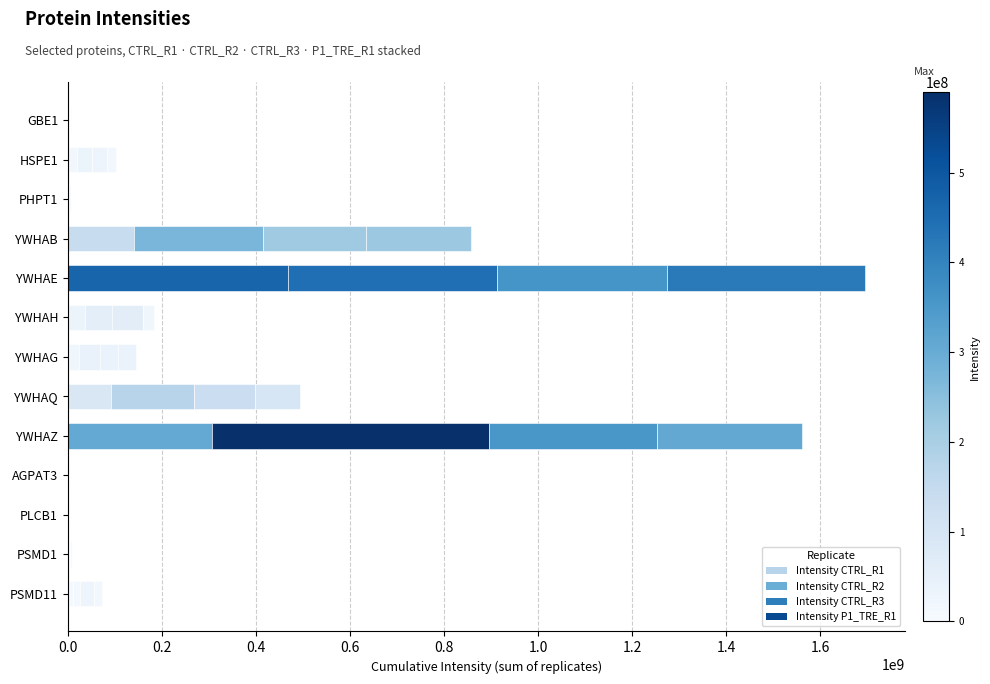

Where does the Intensity CTRL_R3 series first go above 31409000?

YWHAB